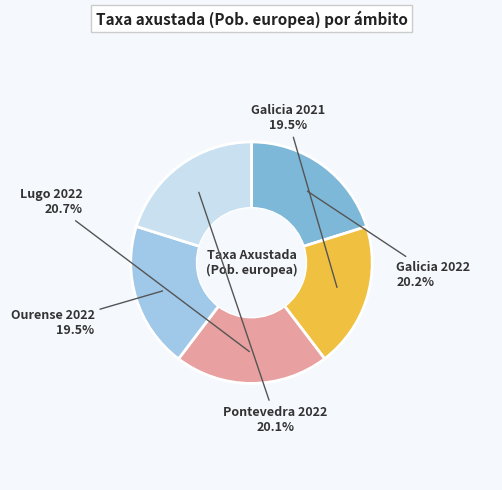

True or false: Galicia 2021 accounts for 31% of the total.

False